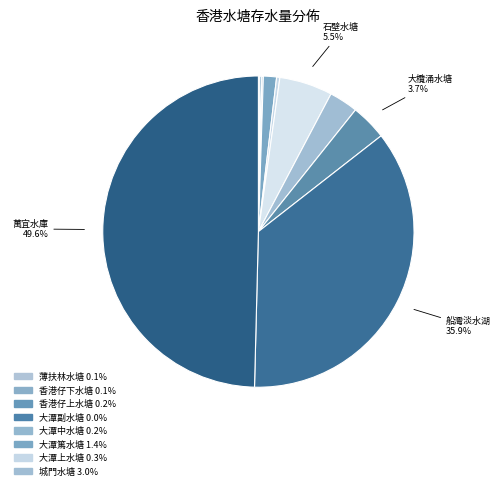

To the nearest percent, what is the average slice percentage?

8%